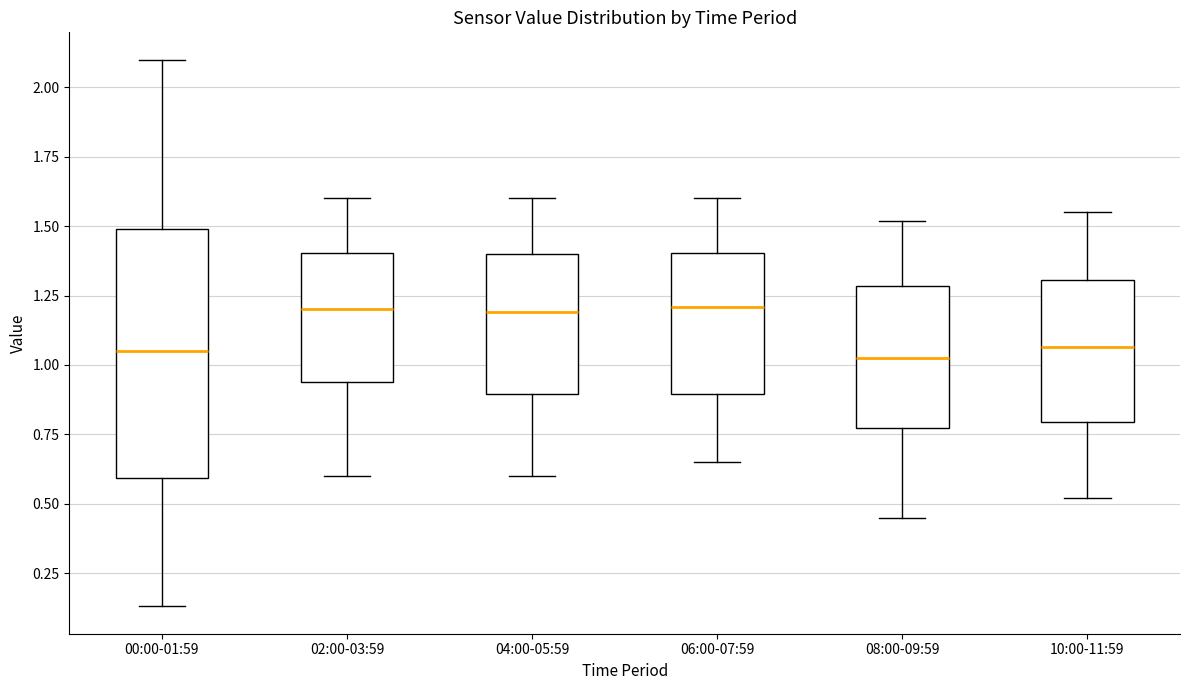

Where does the lower whisker of the box for 06:00-07:59 end on the y-axis? The values are not printed on the chart, so give them approximately, as read against the axis.

0.65